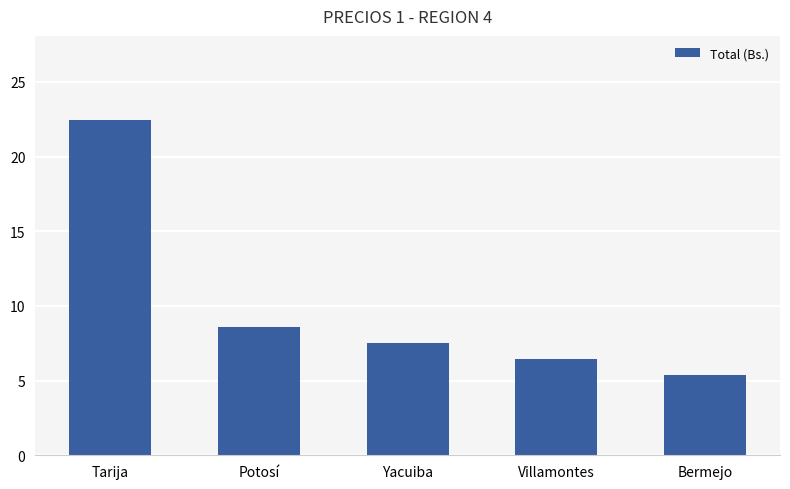

What is the value of the 2nd bar from the left?

8.6